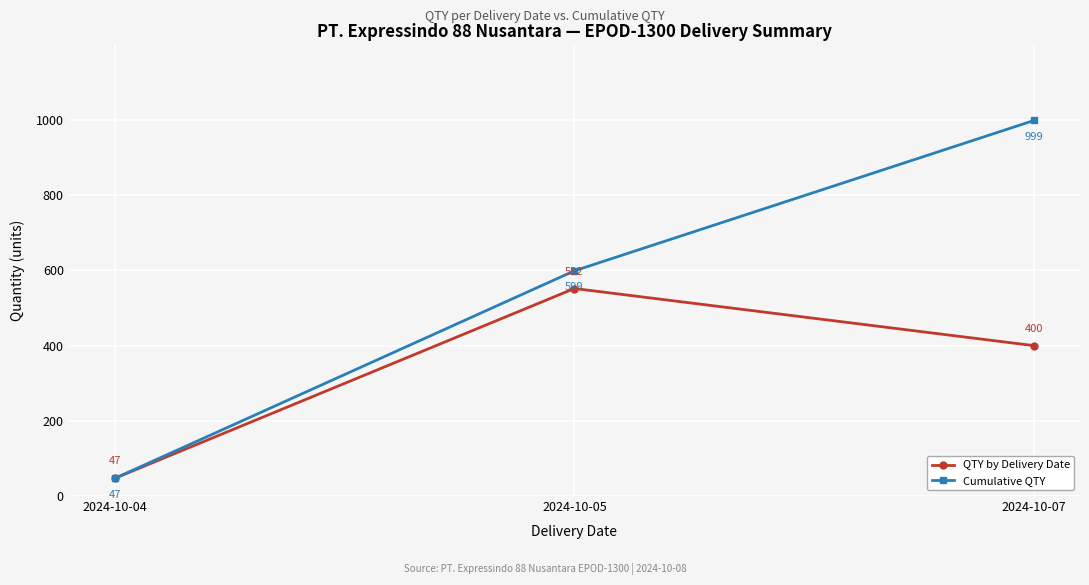

True or false: Cumulative QTY has a value of 999 at 2024-10-07.

True